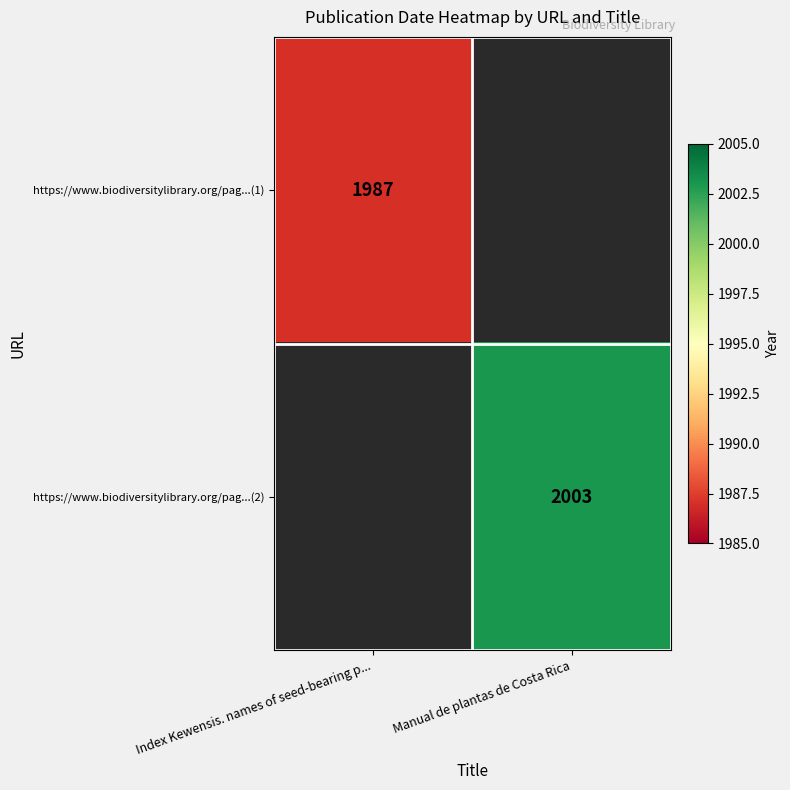

Is it true that https://www.biodiversitylibrary.org/pag...(1) equals 1987 at Index Kewensis. names of seed-bearing p...?

True